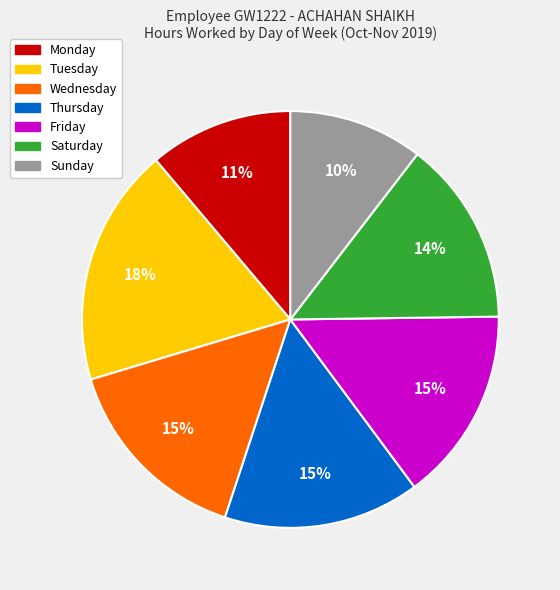

What is the ratio of the value at Thursday to the value at Tuesday?

0.8